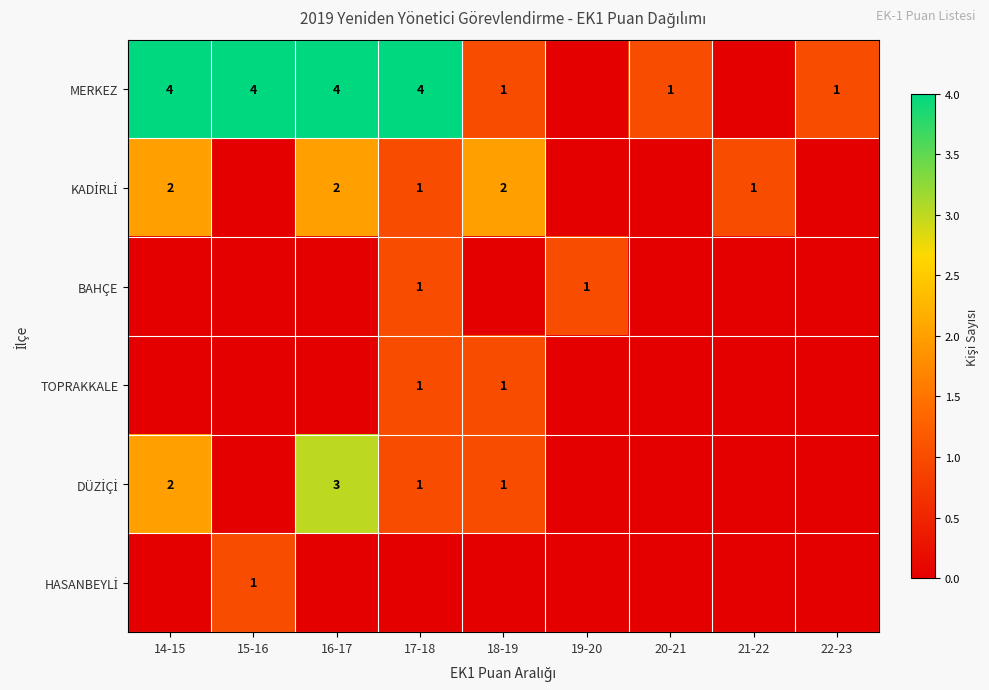

True or false: MERKEZ has a value of 6 at 16-17.

False